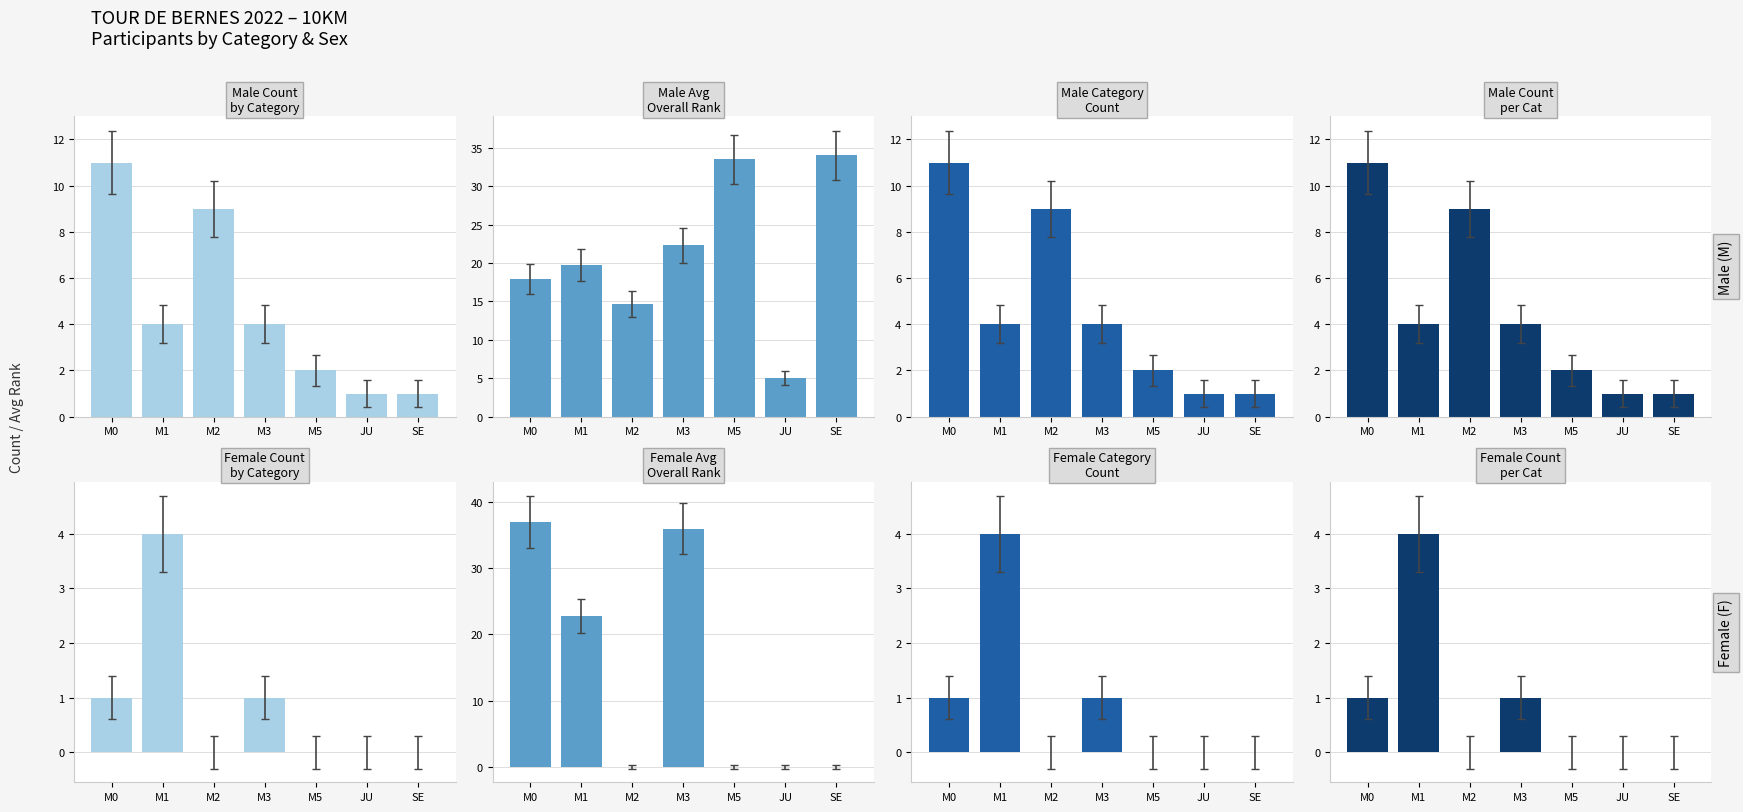

Which series has the largest total across all categories?

Male - Male Avg